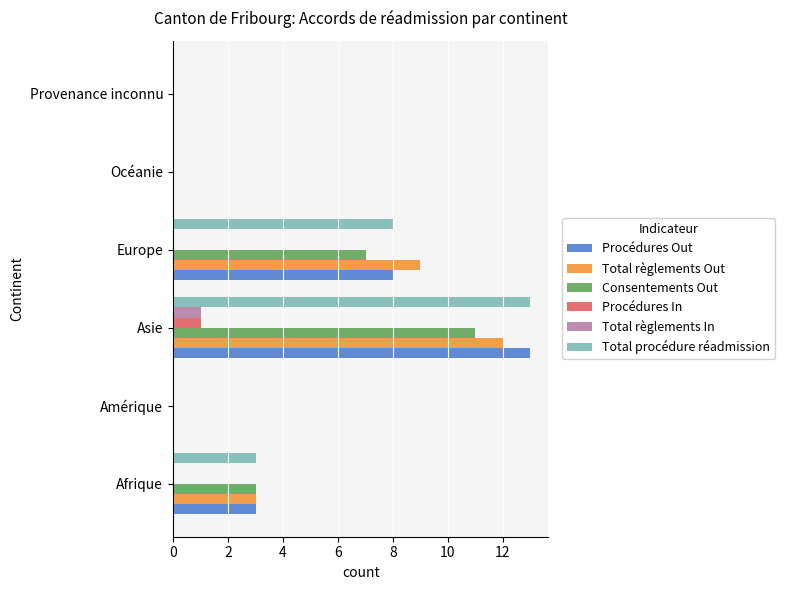

Is the value of Total procédure réadmission at Provenance inconnu greater than the value of Consentements Out at Afrique?

No